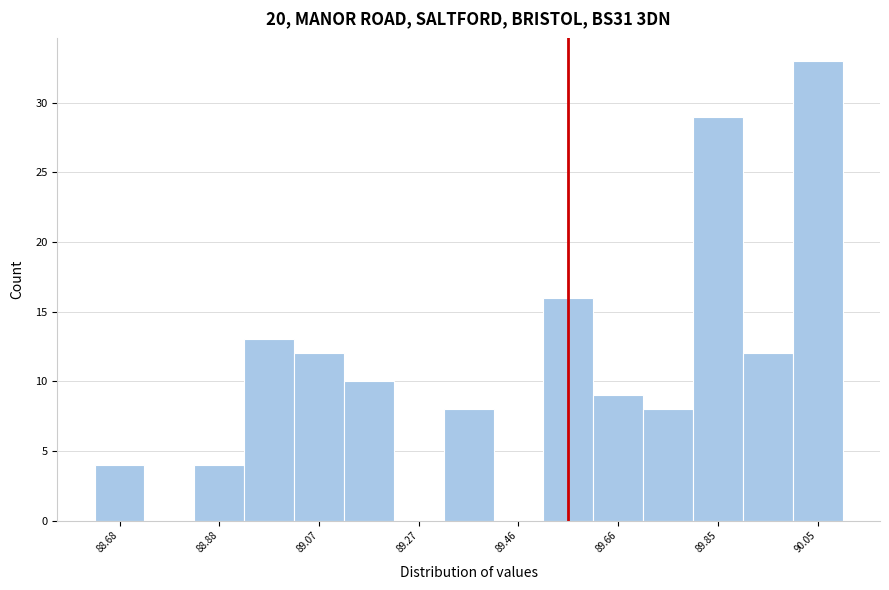

Reading left to right, transcribe this chart: for each bar, give the range it covers on the x-axis and its height. Neither the bar edges nor the heights are printed on the chart, so give them approximately, as read against the axes.

88.630 to 88.728: 4
88.728 to 88.826: 0
88.826 to 88.924: 4
88.924 to 89.022: 13
89.022 to 89.120: 12
89.120 to 89.218: 10
89.218 to 89.316: 0
89.316 to 89.414: 8
89.414 to 89.512: 0
89.512 to 89.610: 16
89.610 to 89.708: 9
89.708 to 89.806: 8
89.806 to 89.904: 29
89.904 to 90.002: 12
90.002 to 90.100: 33